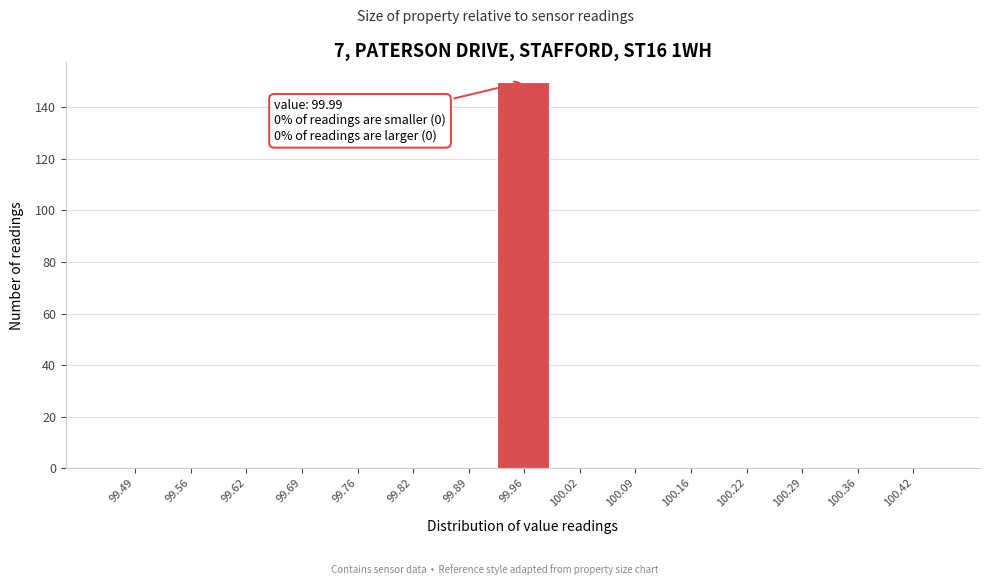

Reading left to right, extract all data points from this chart.

99.49=0	99.56=0	99.62=0	99.69=0	99.76=0	99.82=0	99.89=0	99.96=150	100.02=0	100.09=0	100.16=0	100.22=0	100.29=0	100.36=0	100.42=0